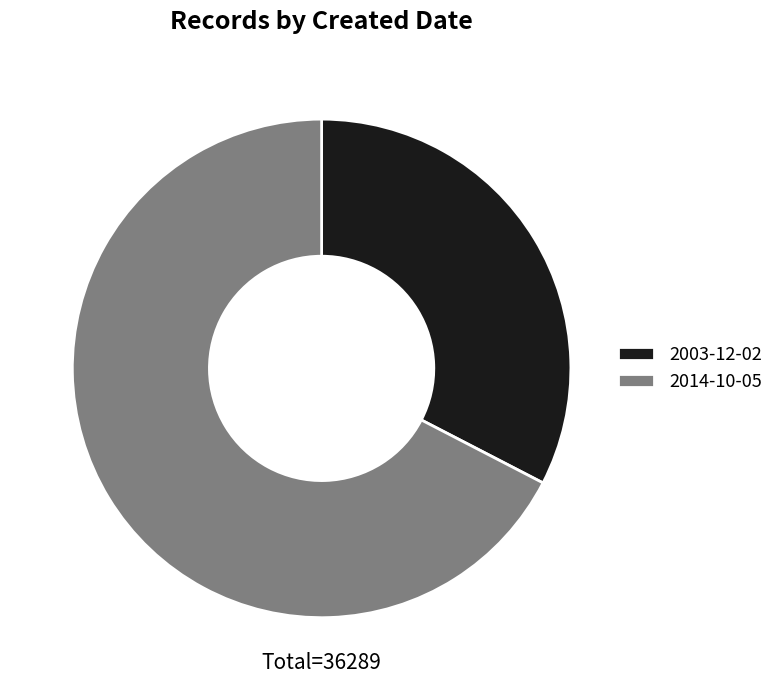

The 2003-12-02 slice represents 33% of the pie. True or false?

True